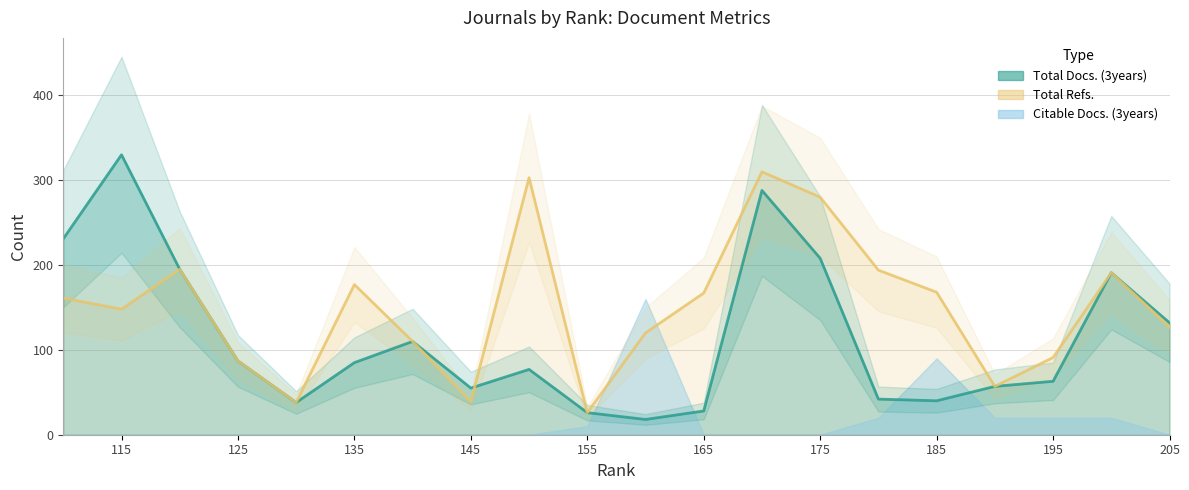

List the series in order of their peak value, highest first.

Total Docs. (3years), Total Refs.